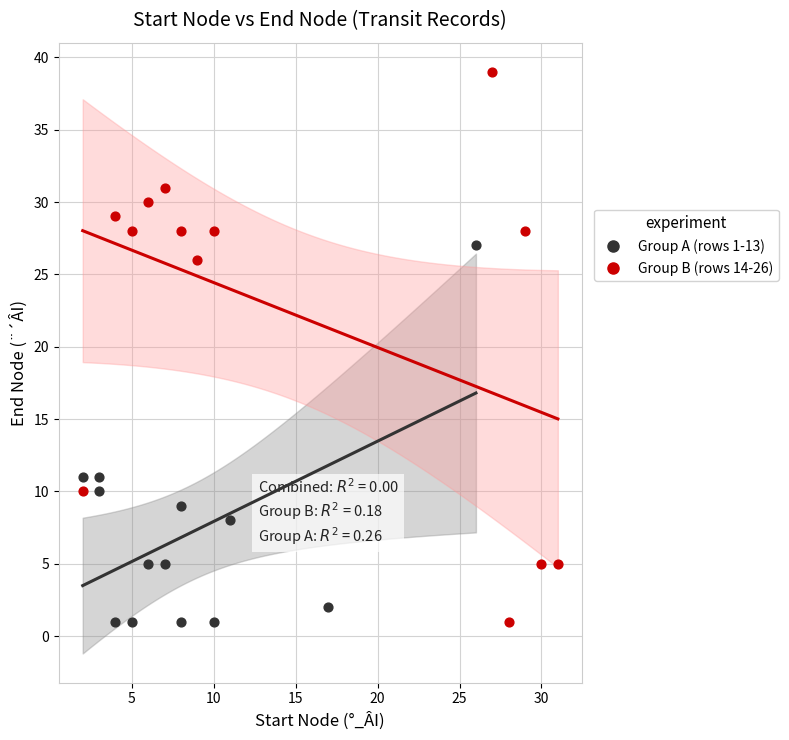

What are all the series names shown in the legend?

Group A (rows 1-13), Group B (rows 14-26)